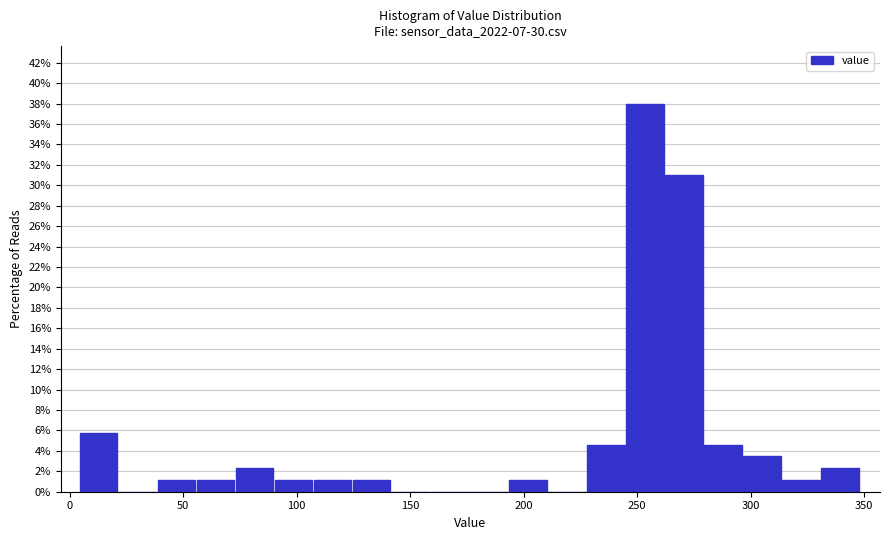

Read against the x-axis, roughly where is the centre of the tallest bar?

255